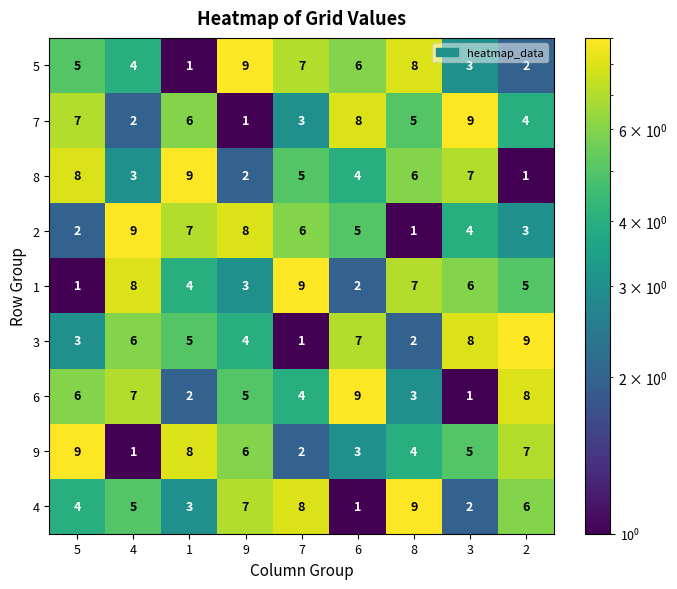

What is the sum of all 8 values?

45